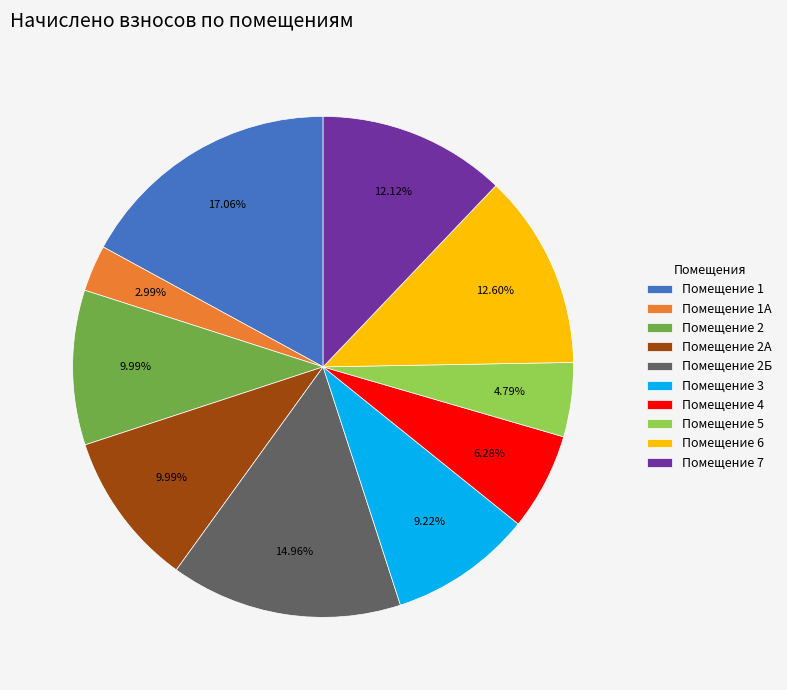

Do Помещение 7 and Помещение 3 together represent more than half of the pie?

No